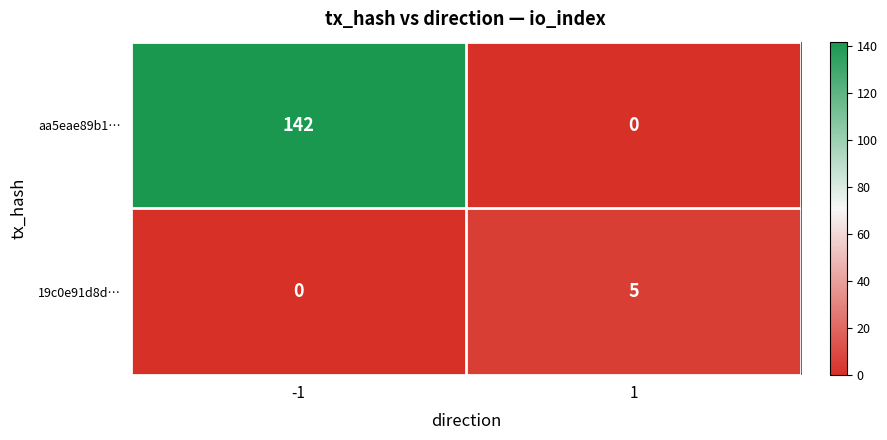

What is the difference between the 19c0e91d8d… values at 1 and -1?

5